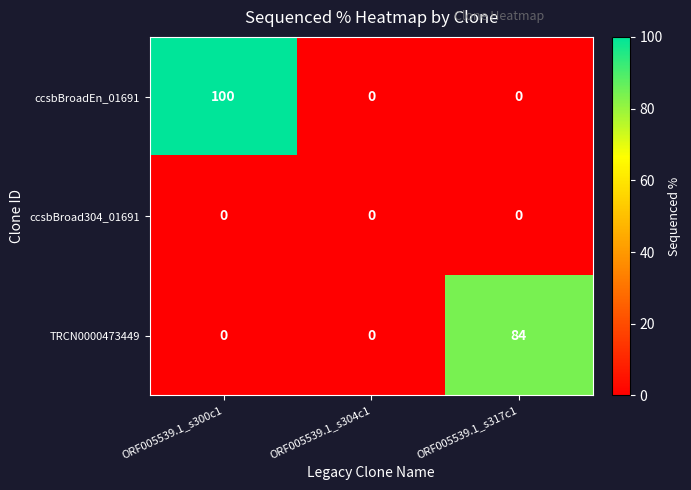

At which category is the sum across all series the highest?

ORF005539.1_s300c1